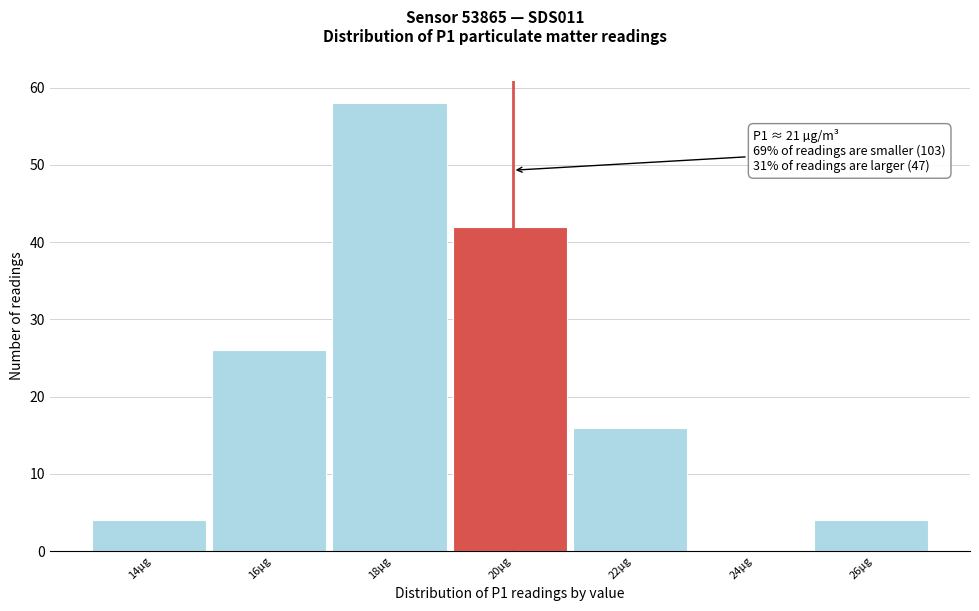

Reading right to left, list all the values displayed in this chart.

26µg=4	24µg=0	22µg=16	20µg=42	18µg=58	16µg=26	14µg=4